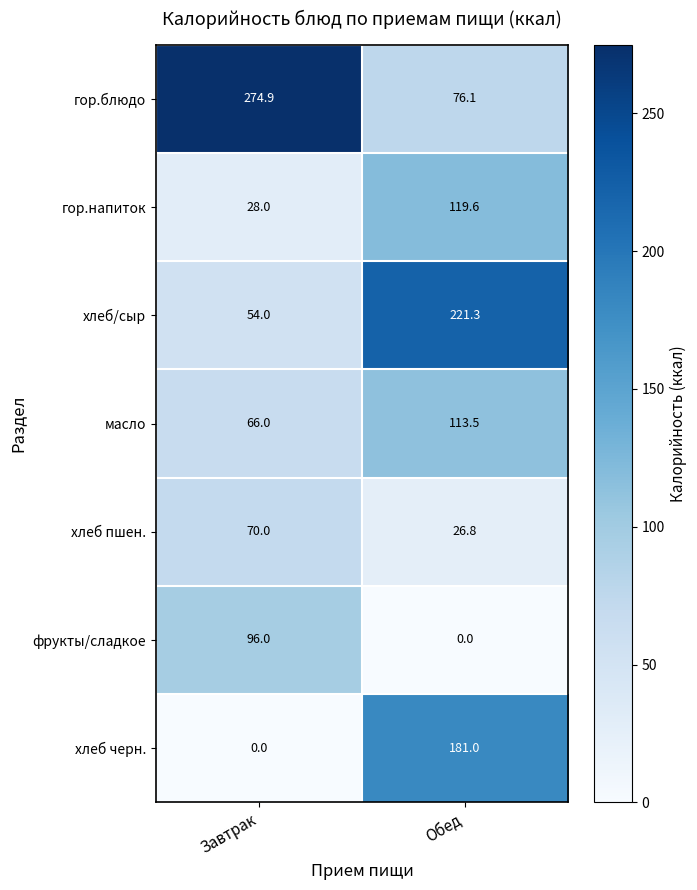

Count the number of categories in the chart.

2